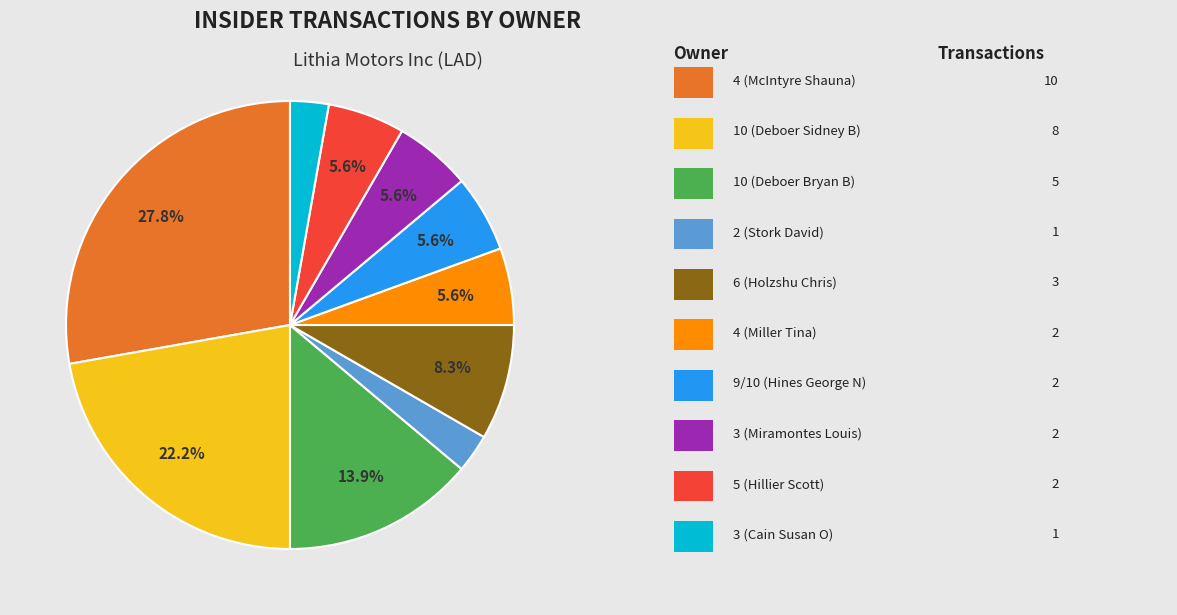

Is there a majority slice in this chart?

No